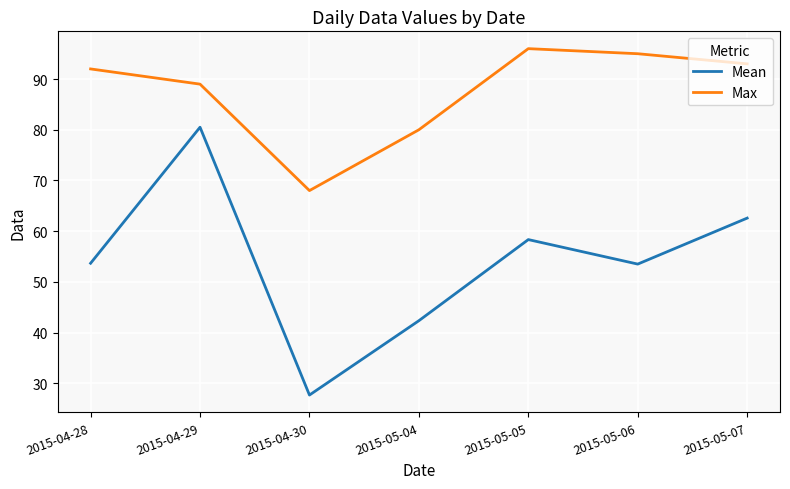

What is the average value of the Max series?

87.6